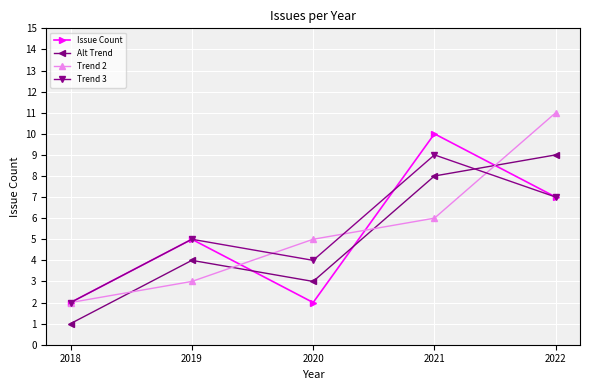

Between 2018 and 2021, which series saw the biggest shift?

Issue Count